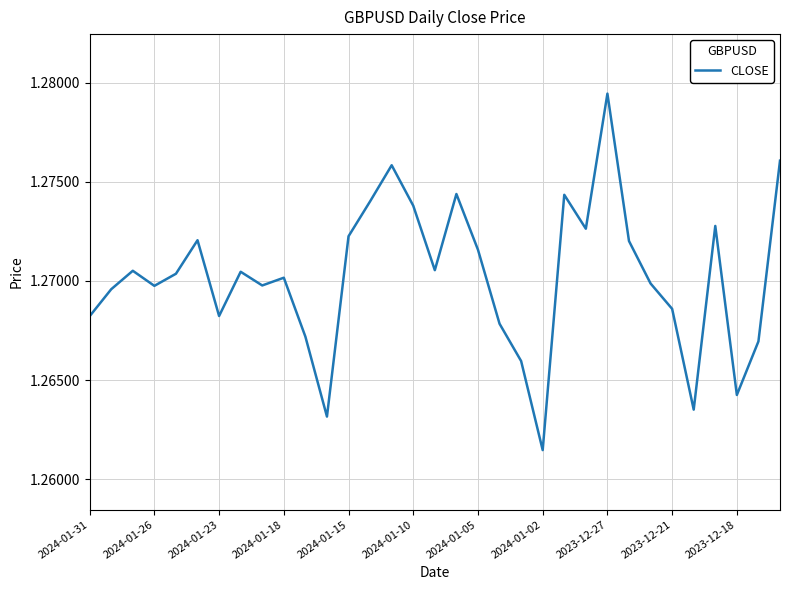

How many lines are shown in the chart?

1